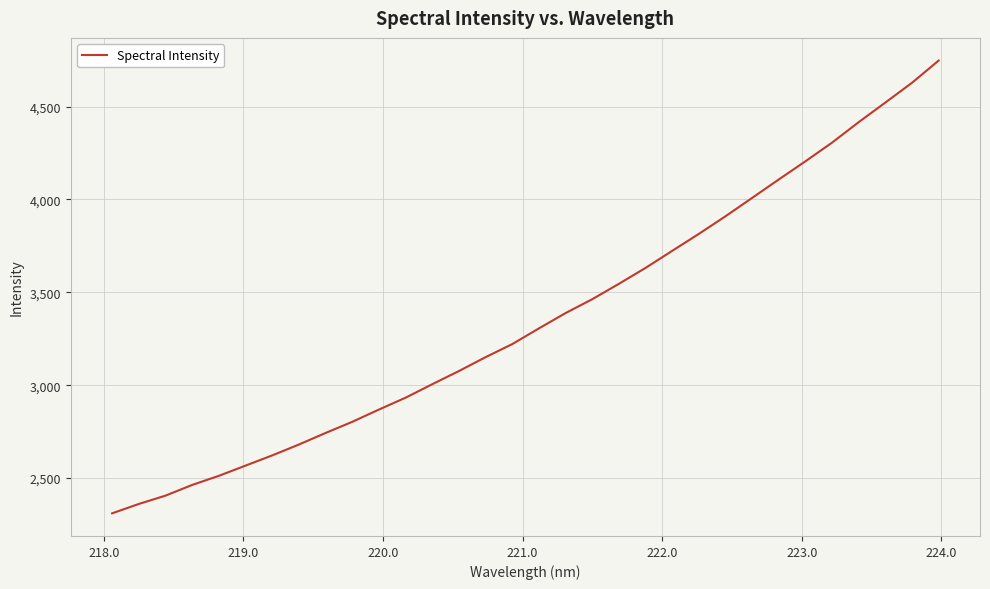

Is this an area chart (filled region under the line)?

No